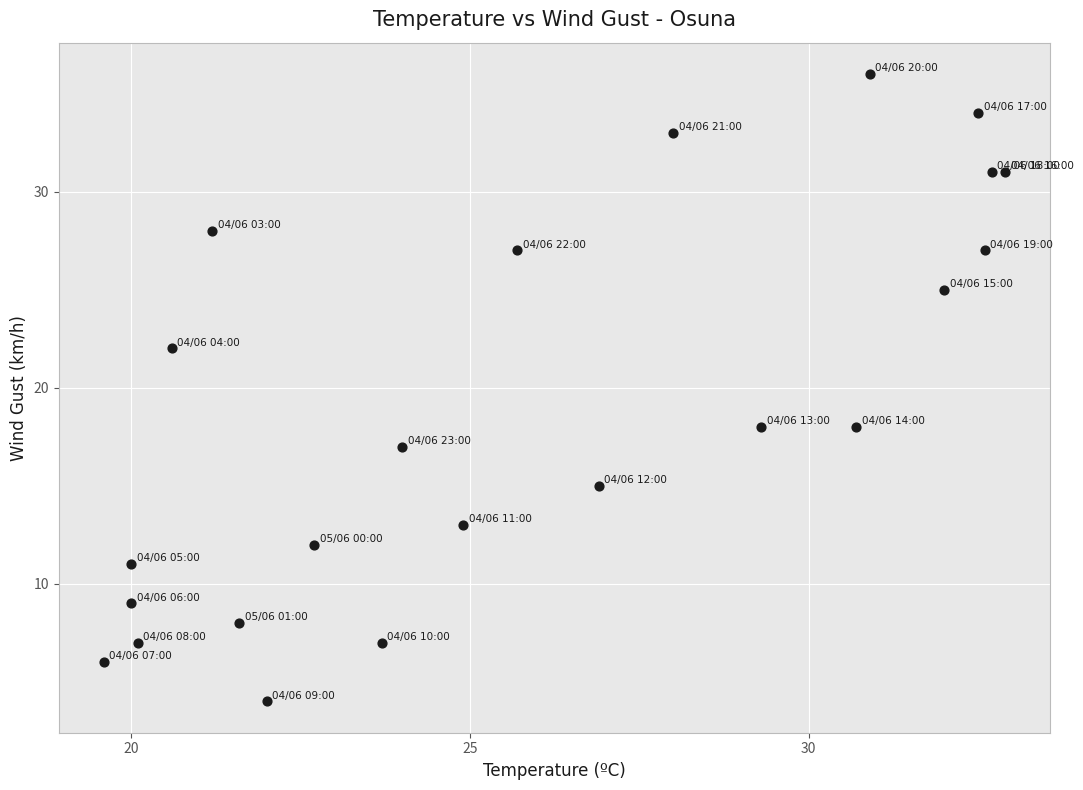

What is the range of Y values (max minus min)?

32